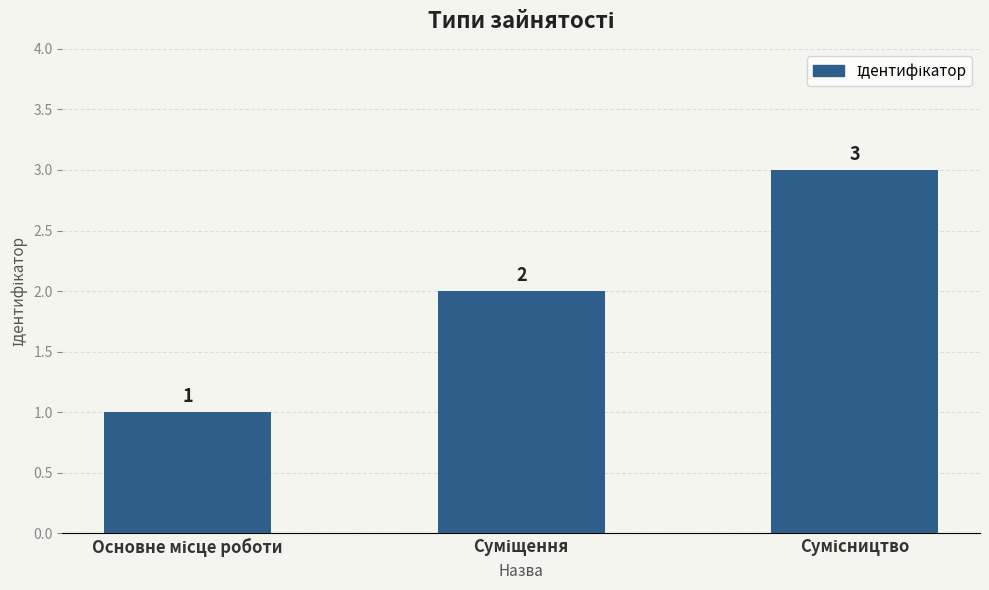

What is the value of the 3rd bar from the left?

3